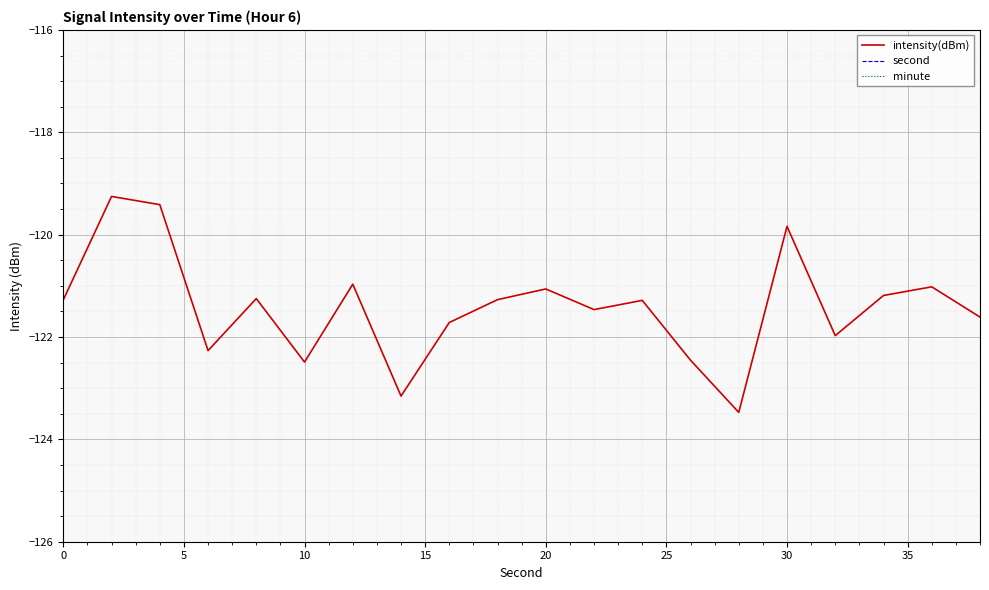

What is the lowest value of the intensity(dBm) series?

-123.5